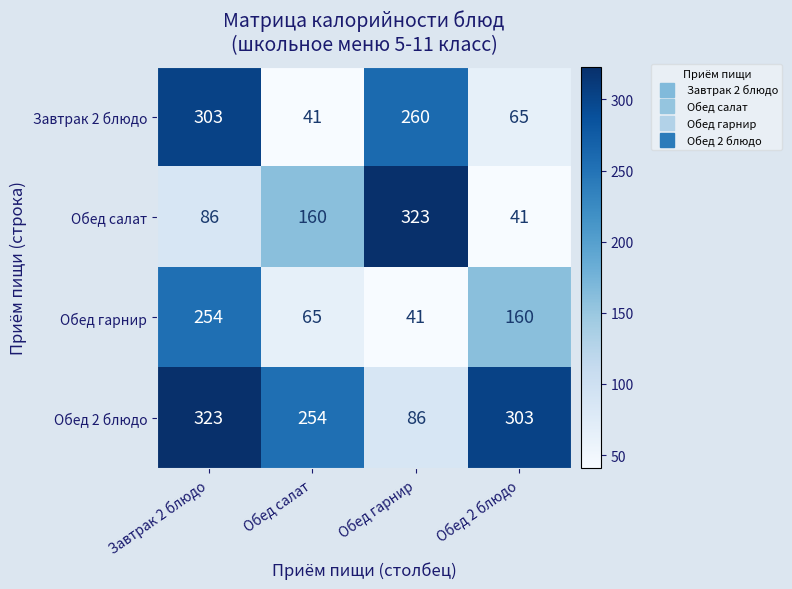

At Завтрак 2 блюдо, list the series in order from largest to smallest.

Обед 2 блюдо, Завтрак 2 блюдо, Обед гарнир, Обед салат